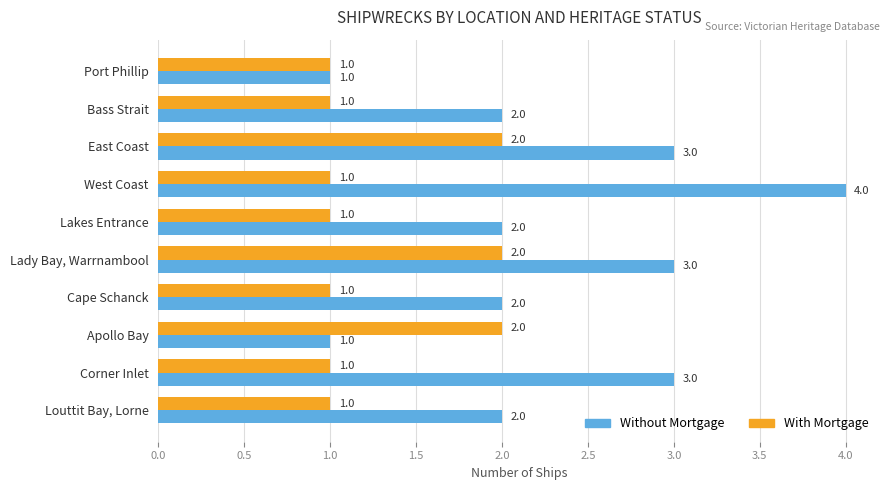

What is the average value of the With Mortgage series?

1